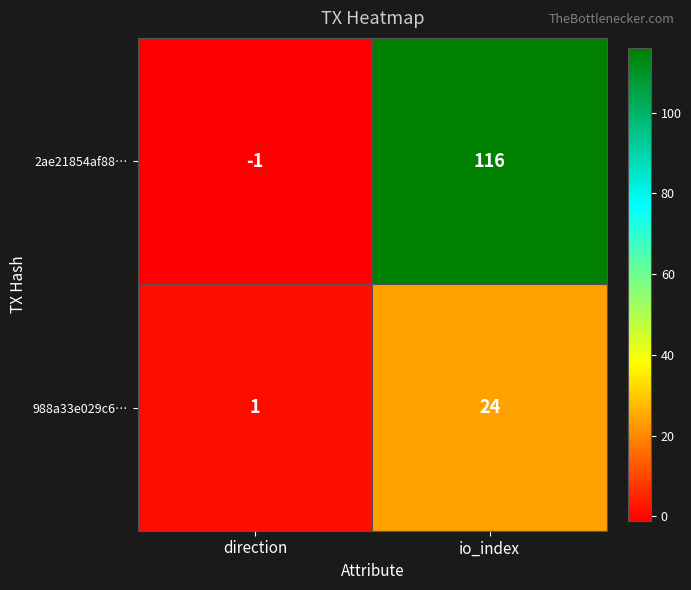

What is the sum of the 988a33e029c6… values at direction and io_index?

25